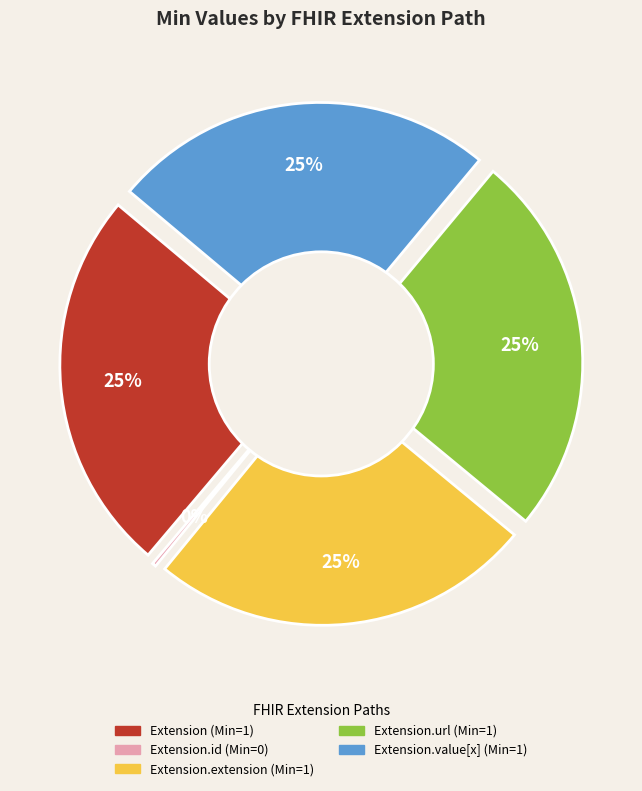

What is the change in value from Extension.id to Extension.extension?

+1